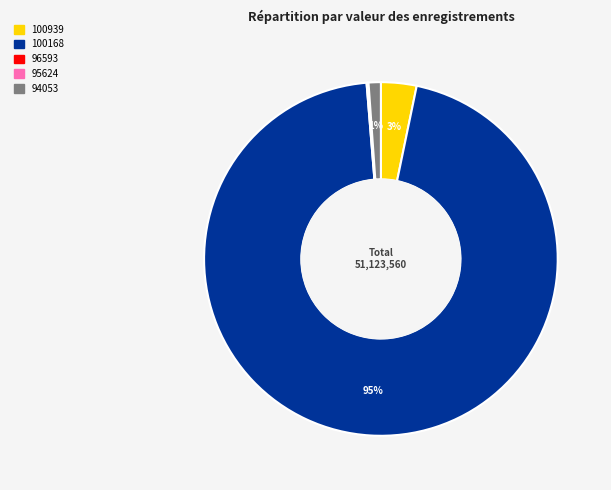

Which slice represents more than half of the pie?

100168